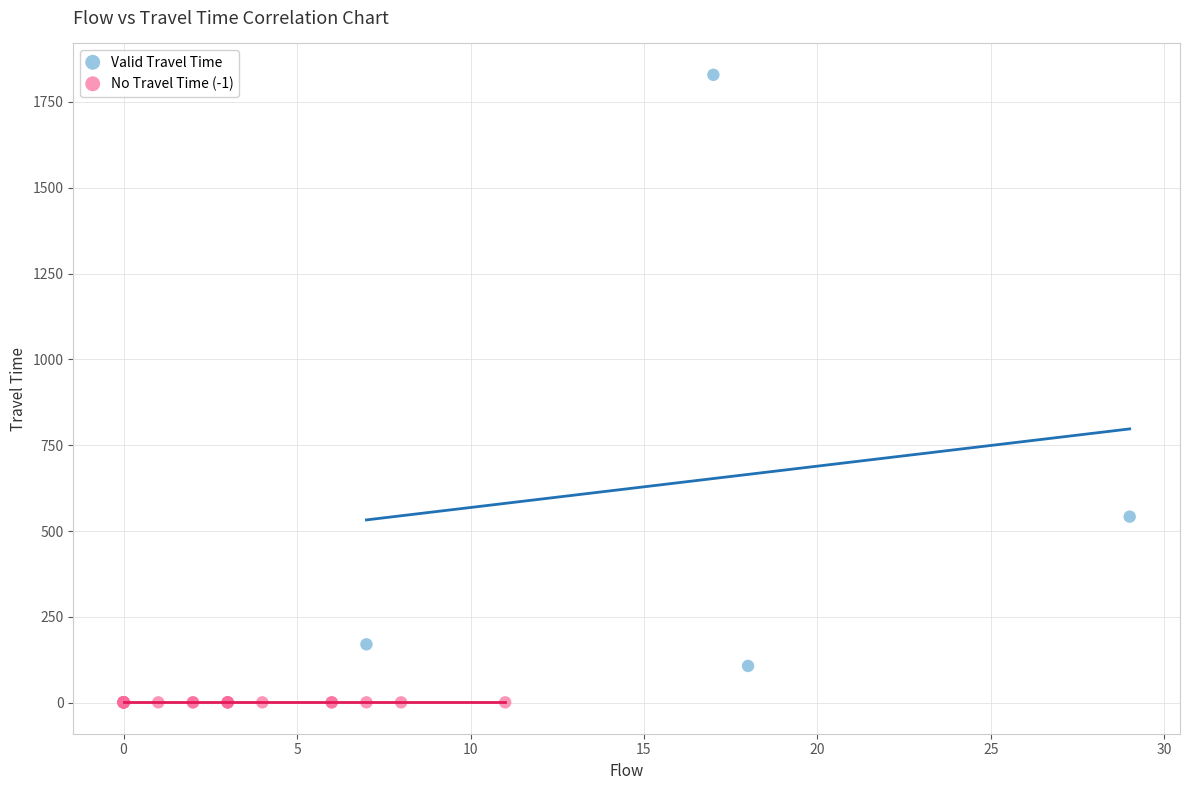

Which series reaches the maximum Y coordinate?

Valid Travel Time